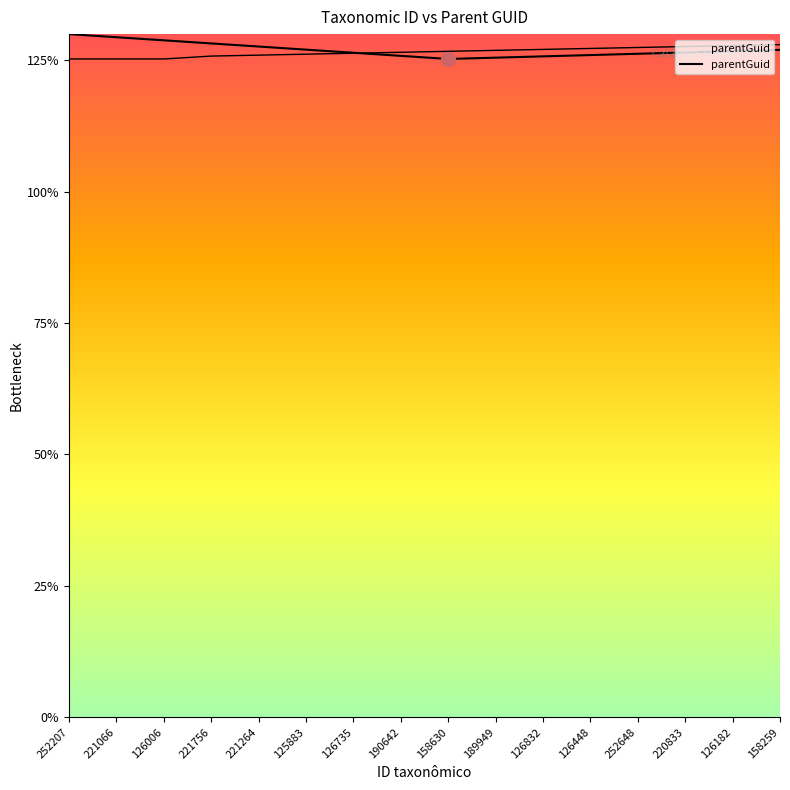

How many points are lower than both their immediate neighbors (excluding endpoints)?

1